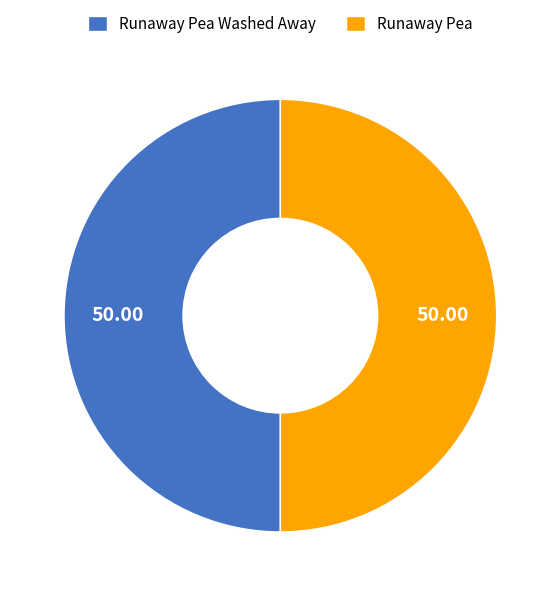

The Runaway Pea Washed Away slice represents 43% of the pie. True or false?

False